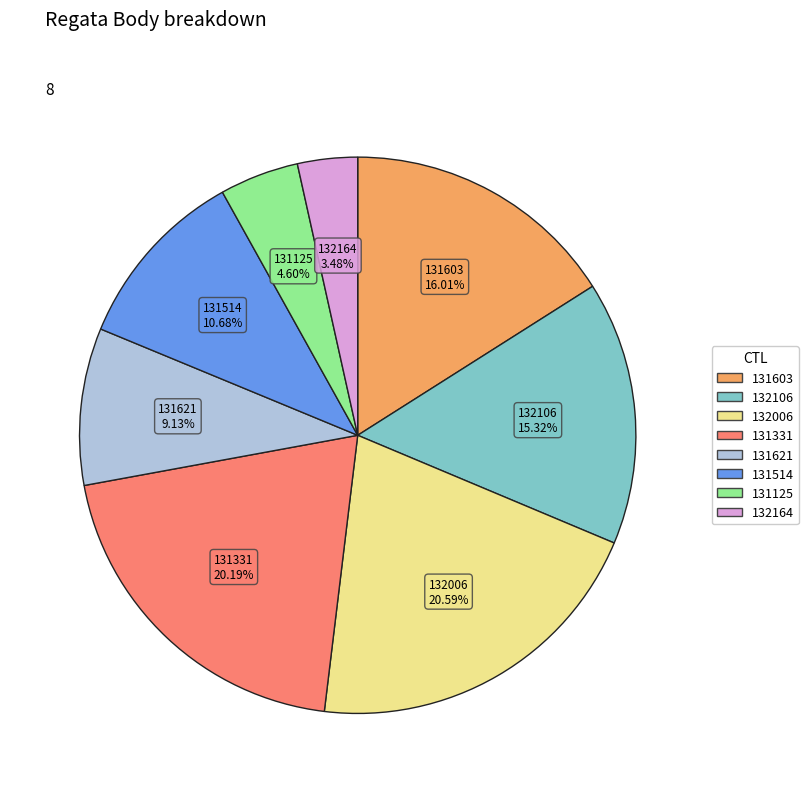

Does any single category account for the majority?

No